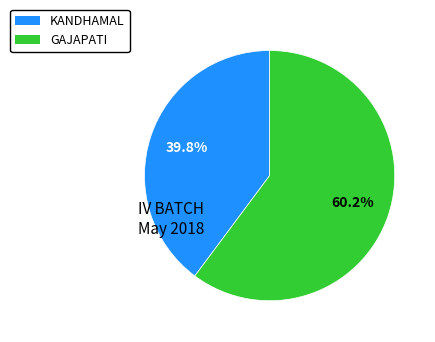

What percentage is the GAJAPATI slice, to the nearest percent?

60%